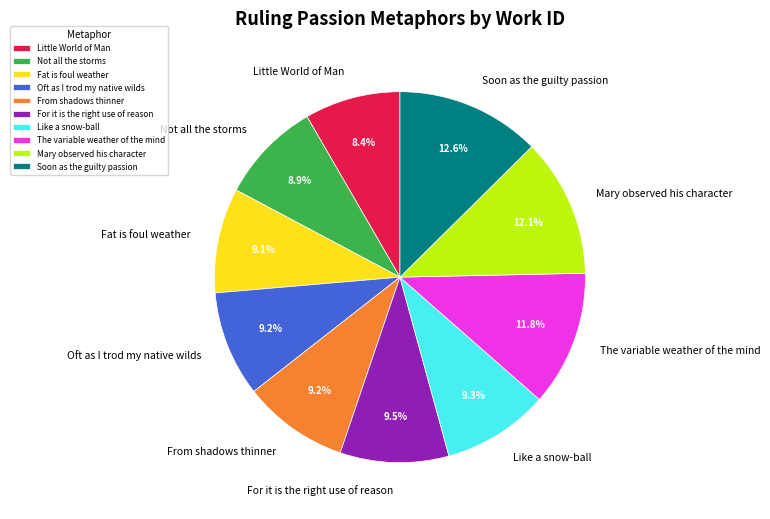

Which slice is the smallest?

Little World of Man